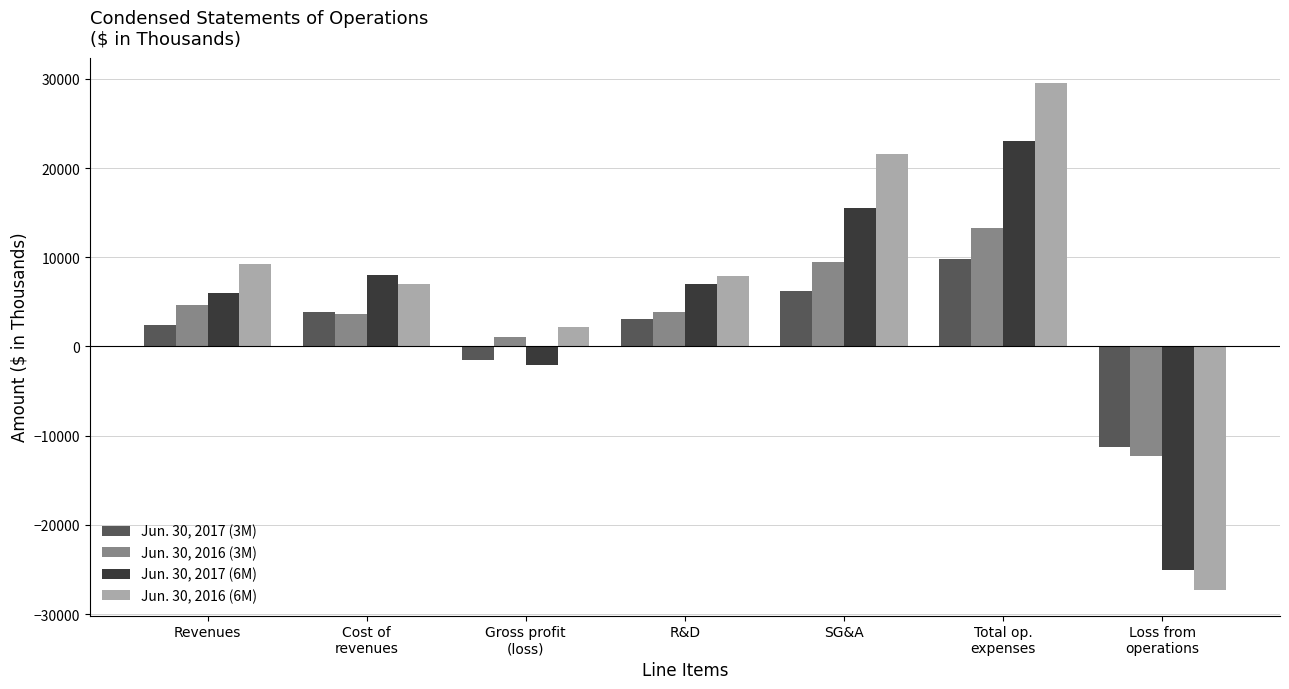

Is it true that Jun. 30, 2017 (3M) equals 2459 at Revenues?

True